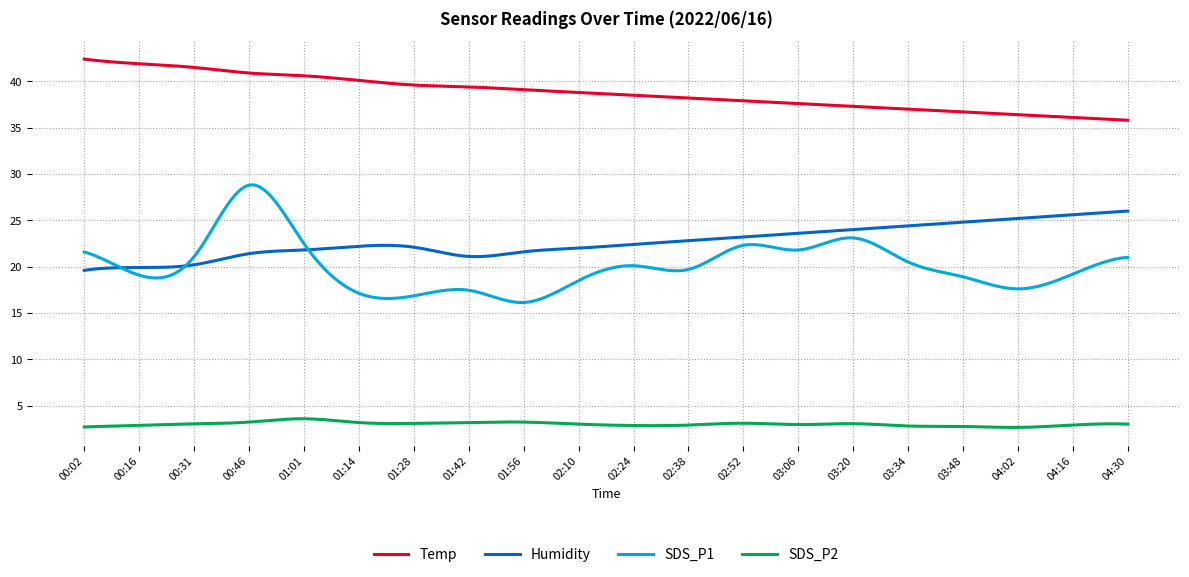

What is the sum of all Temp values?

11631.8